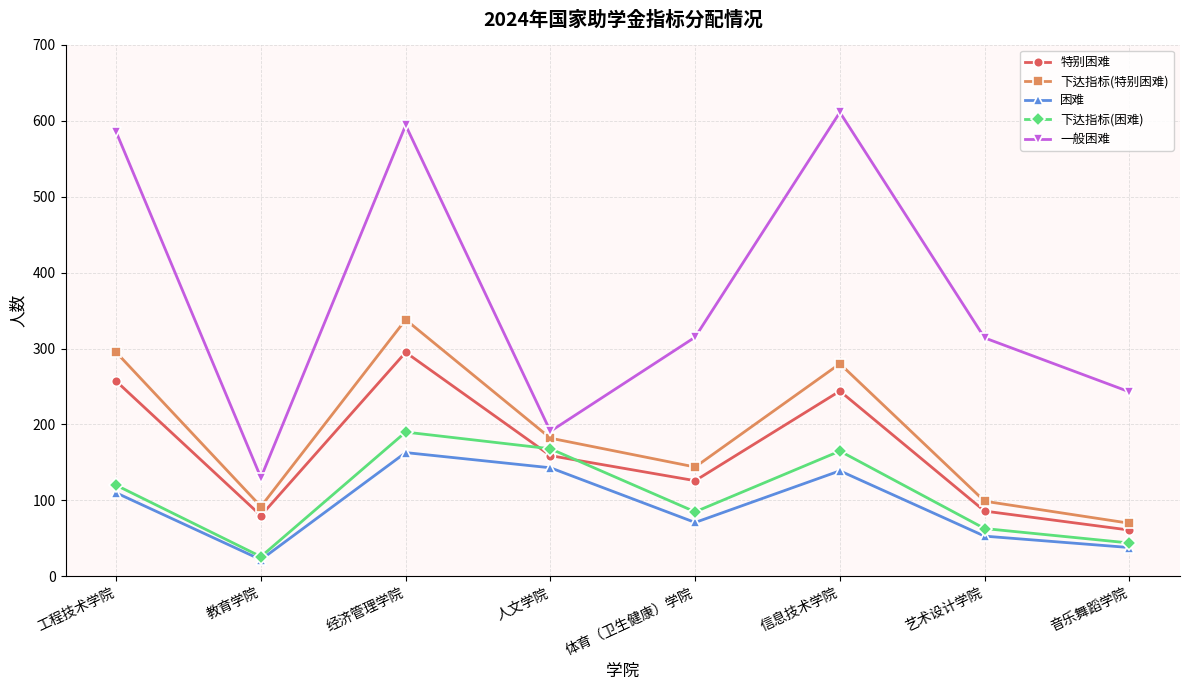

What is the difference between the second highest and second lowest values in the 下达指标(困难) series?

124